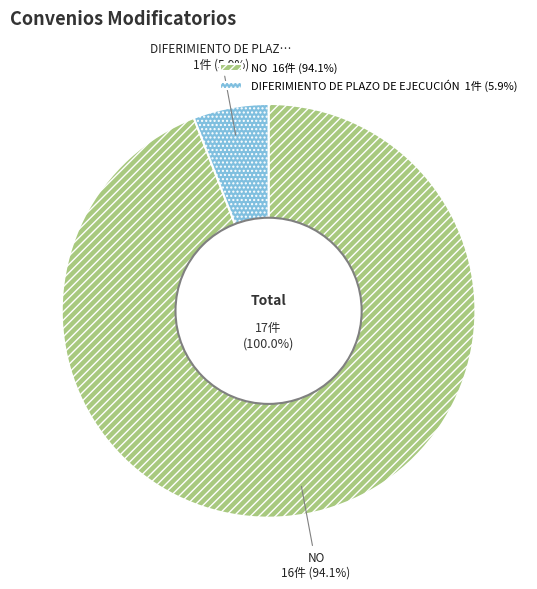

To the nearest percent, what is the combined percentage of NO and DIFERIMIENTO DE PLAZO DE EJECUCIÓN?

100%